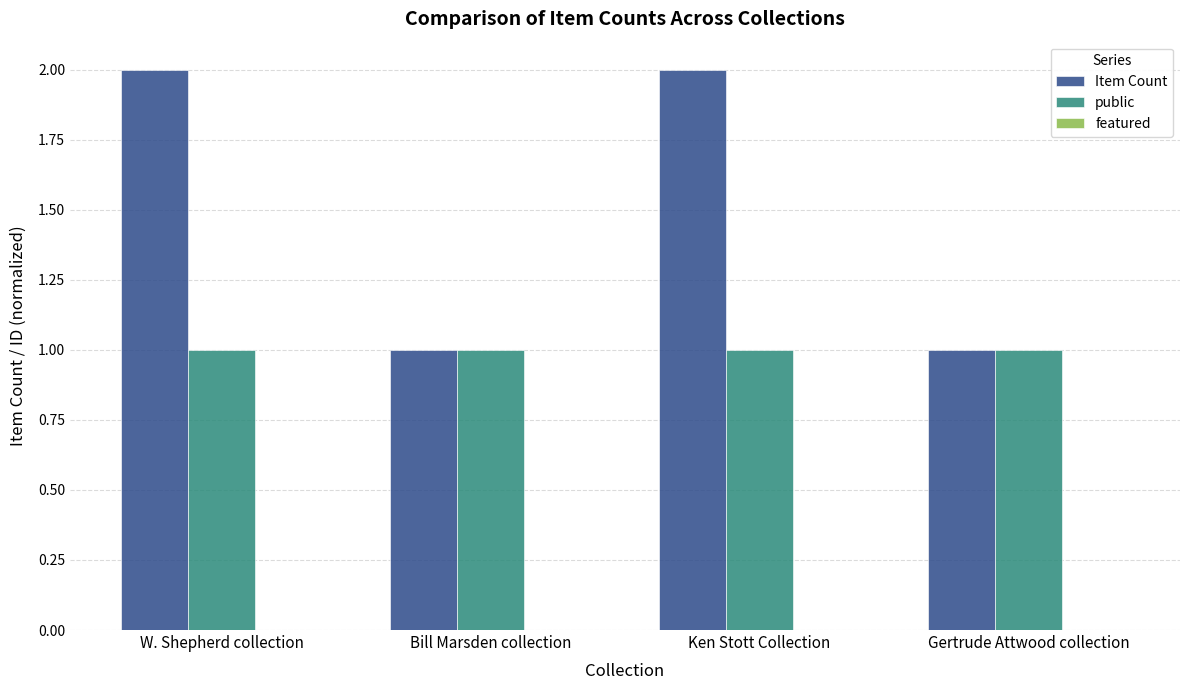

Which series has the widest spread of values?

Item Count